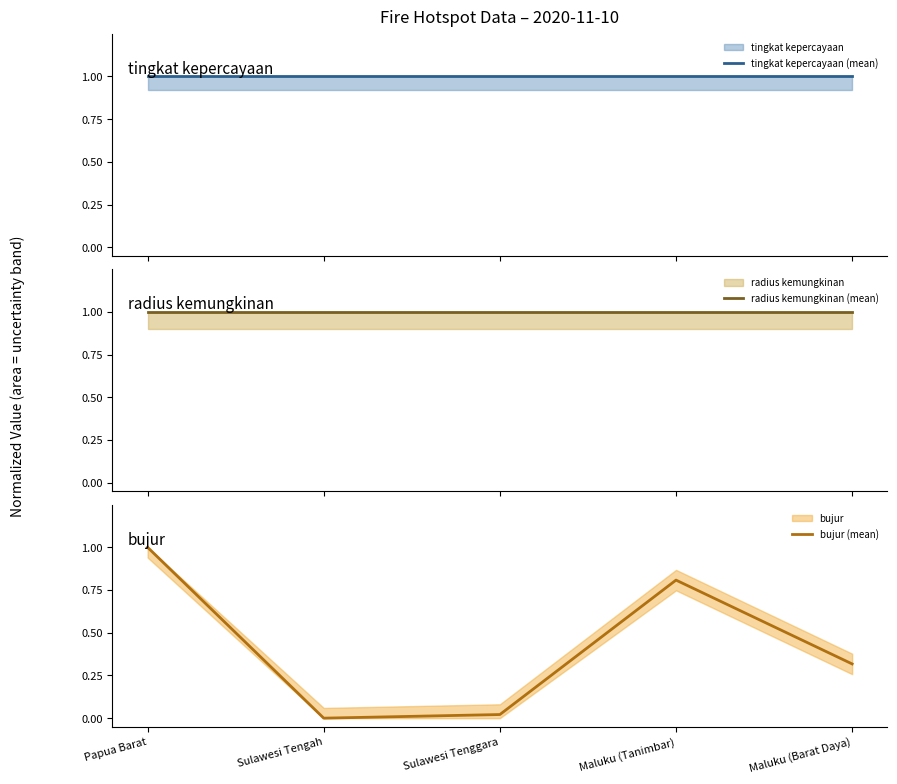

True or false: tingkat kepercayaan (mean) and bujur (mean) cross at least once.

False